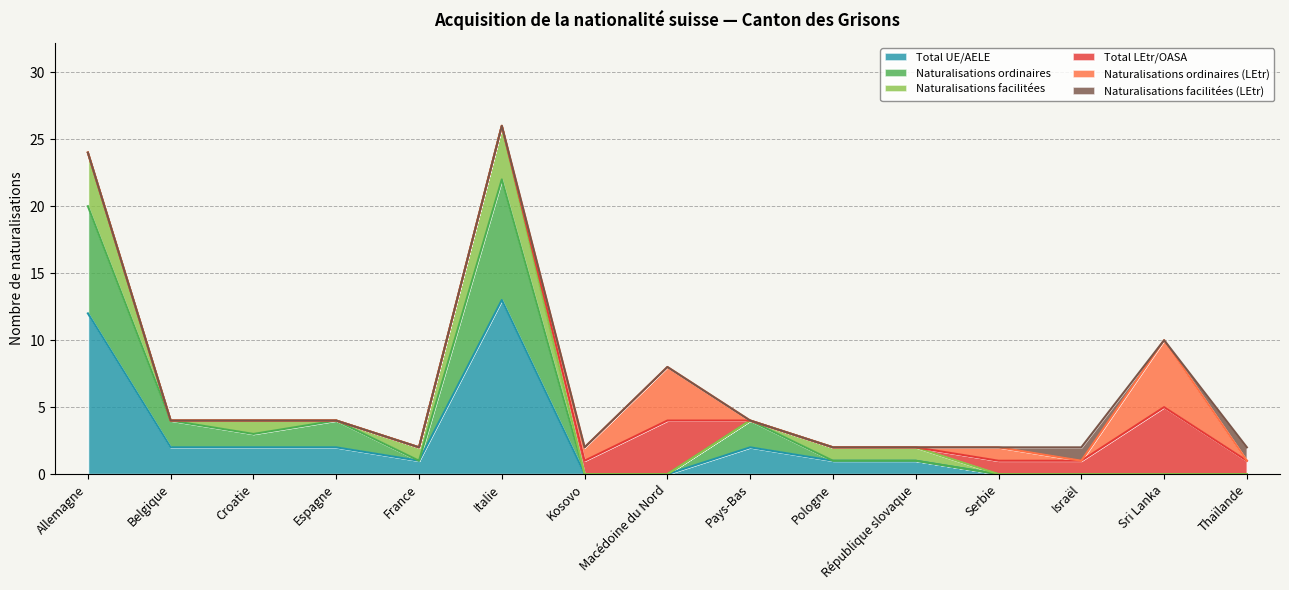

What is the difference between the Naturalisations facilitées values at Kosovo and République slovaque?

1